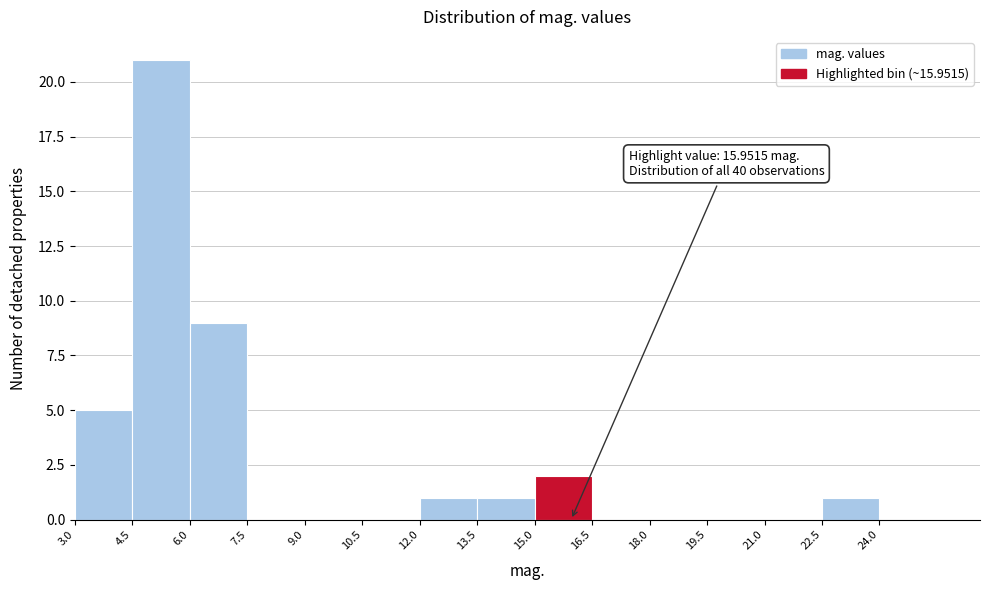

Which range on the x-axis has the tallest bar?

4.5 to 6.0